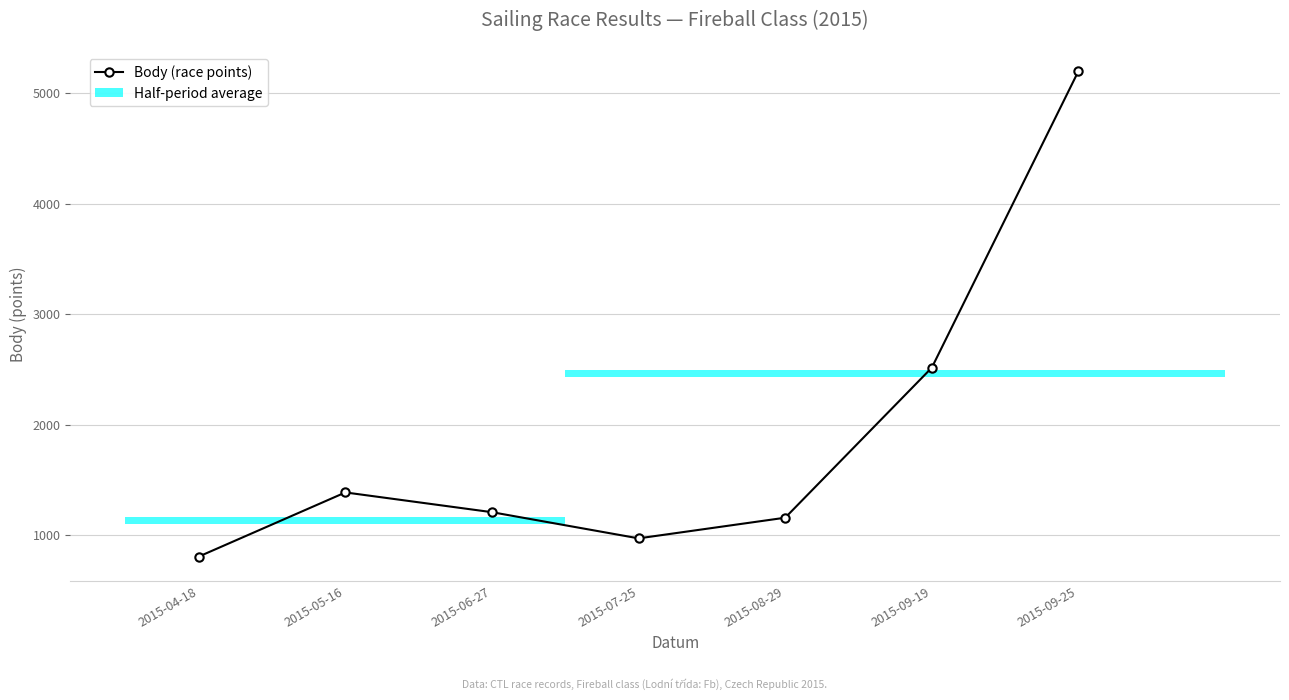

Reading left to right, what are all the values shown in this chart?

804	1385	1206	969	1156	2515	5201